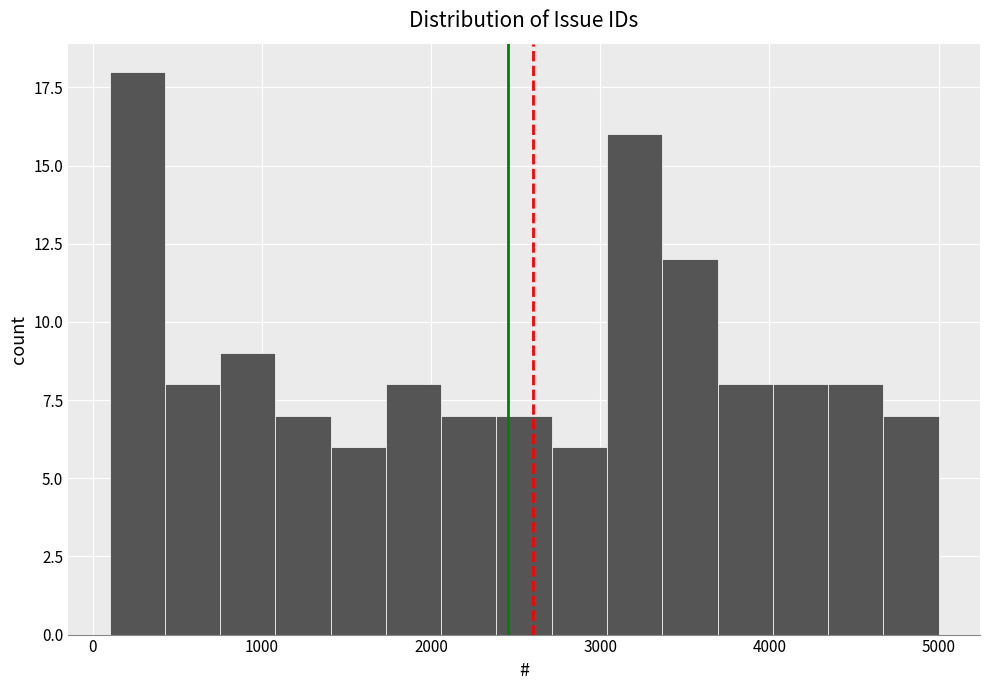

Around what value on the x-axis is the tallest bar? Give the approximate position of its centre, as read against the axis.

300